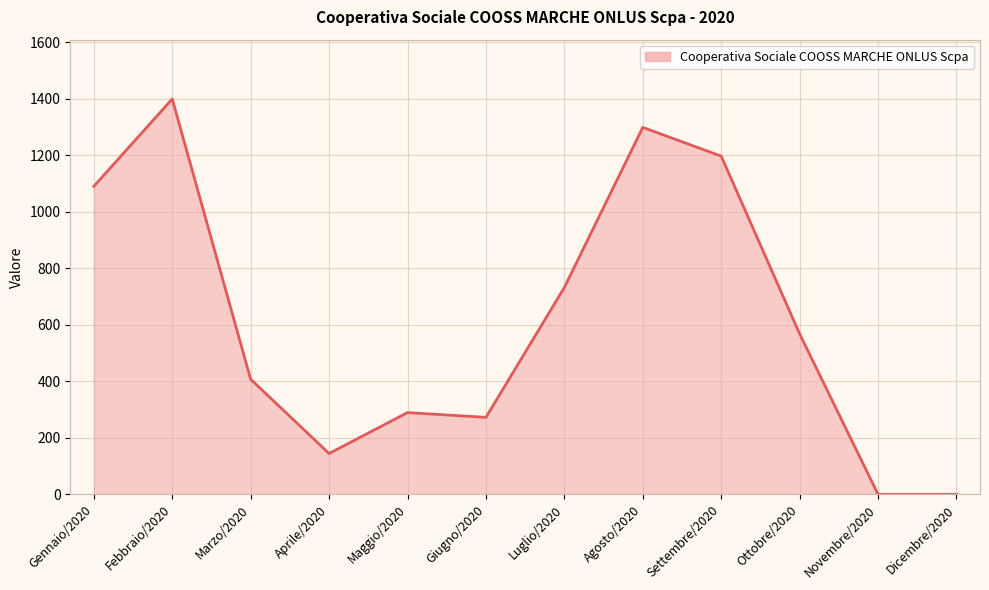

Does the chart have visible grid lines?

Yes